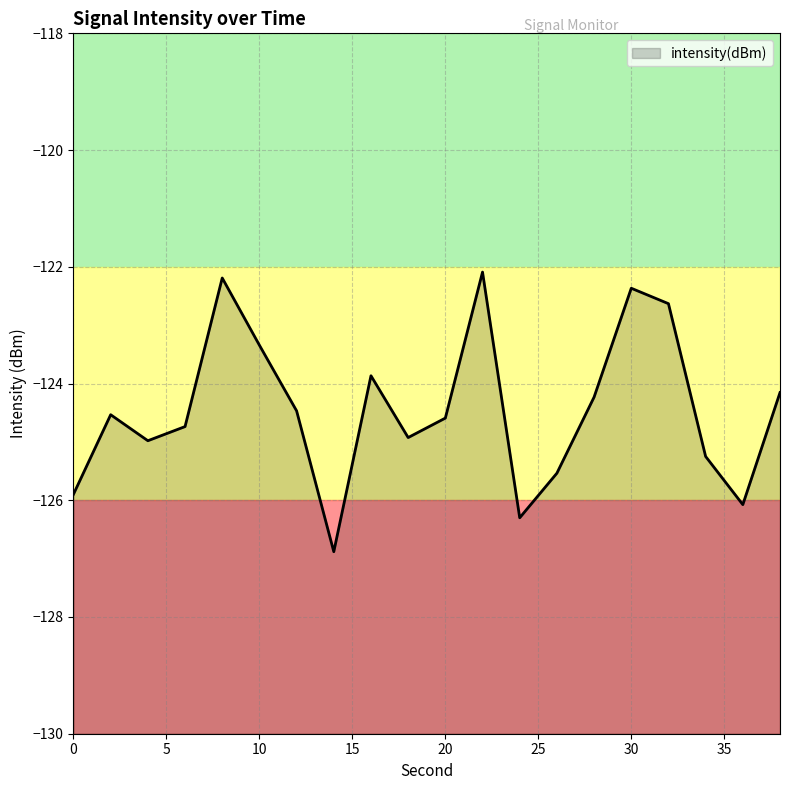

At which label does the data first exceed -124?

8